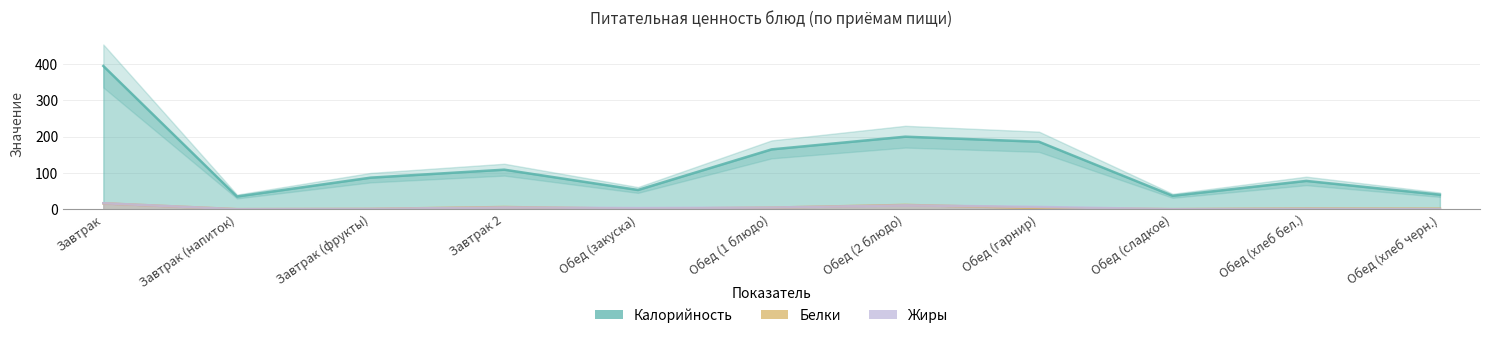

Reading right to left, list all the values displayed in this chart.

Калорийность: Обед (хлеб черн.)=40.0	Обед (хлеб бел.)=78.0	Обед (сладкое)=37.0	Обед (гарнир)=186.0	Обед (2 блюдо)=200.0	Обед (1 блюдо)=165.0	Обед (закуска)=53.0	Завтрак 2=109.0	Завтрак (фрукты)=87.0	Завтрак (напиток)=35.0	Завтрак=395.0
Белки: Обед (хлеб черн.)=1.5	Обед (хлеб бел.)=2.1	Обед (сладкое)=0.1	Обед (гарнир)=3.4	Обед (2 блюдо)=11.8	Обед (1 блюдо)=4.3	Обед (закуска)=1.0	Завтрак 2=6.0	Завтрак (фрукты)=0.8	Завтрак (напиток)=0.1	Завтрак=16.2
Жиры: Обед (хлеб черн.)=0.3	Обед (хлеб бел.)=1.1	Обед (сладкое)=0.0	Обед (гарнир)=6.2	Обед (2 блюдо)=10.7	Обед (1 блюдо)=4.5	Обед (закуска)=3.0	Завтрак 2=5.0	Завтрак (фрукты)=0.8	Завтрак (напиток)=0.0	Завтрак=16.5